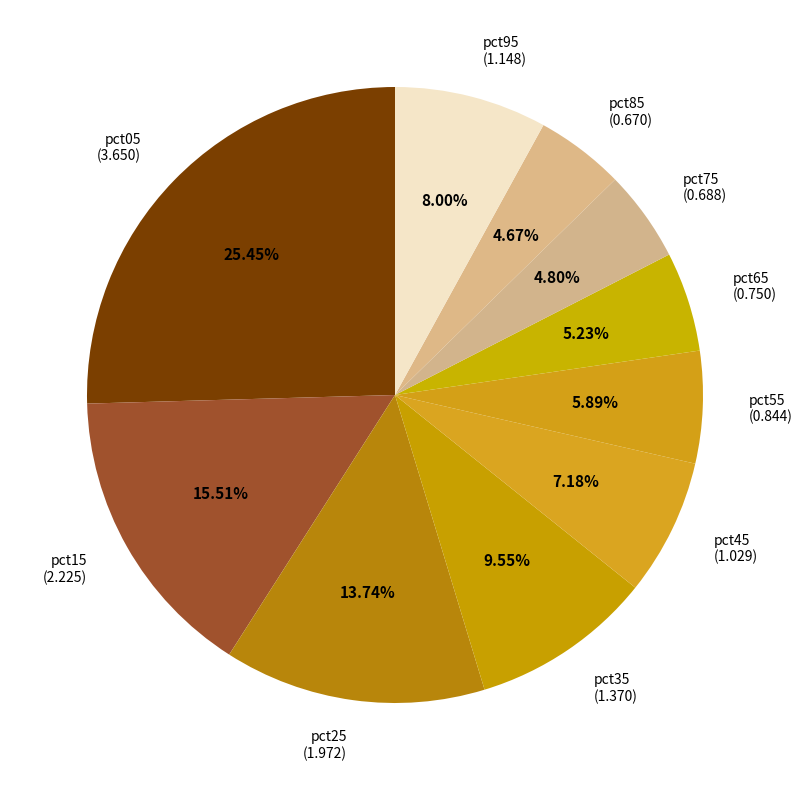

Which has a higher value, pct05 or pct55?

pct05